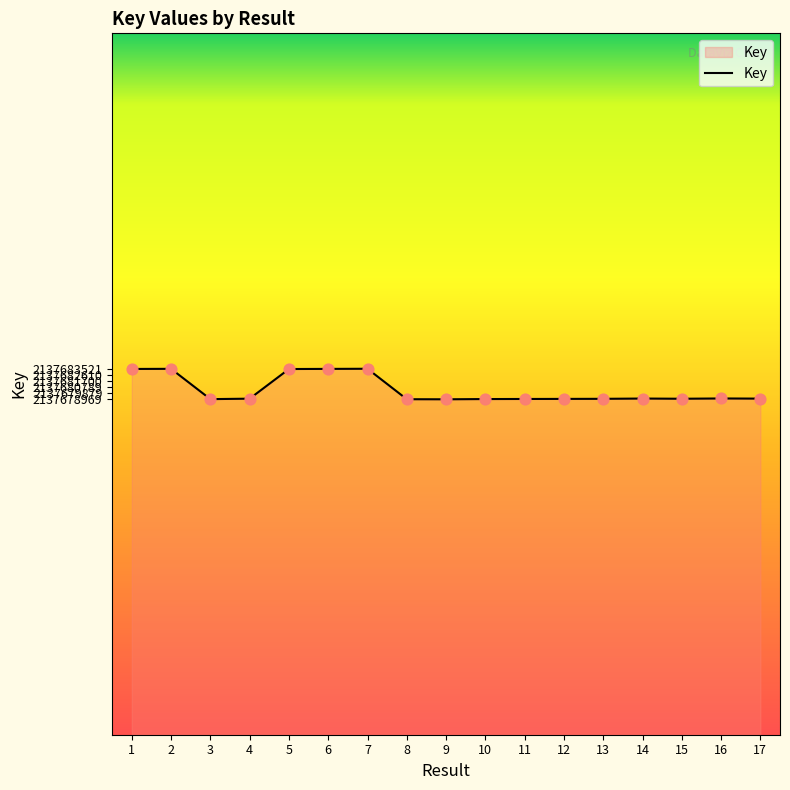

What is the change in value from 4 to 11?

-46